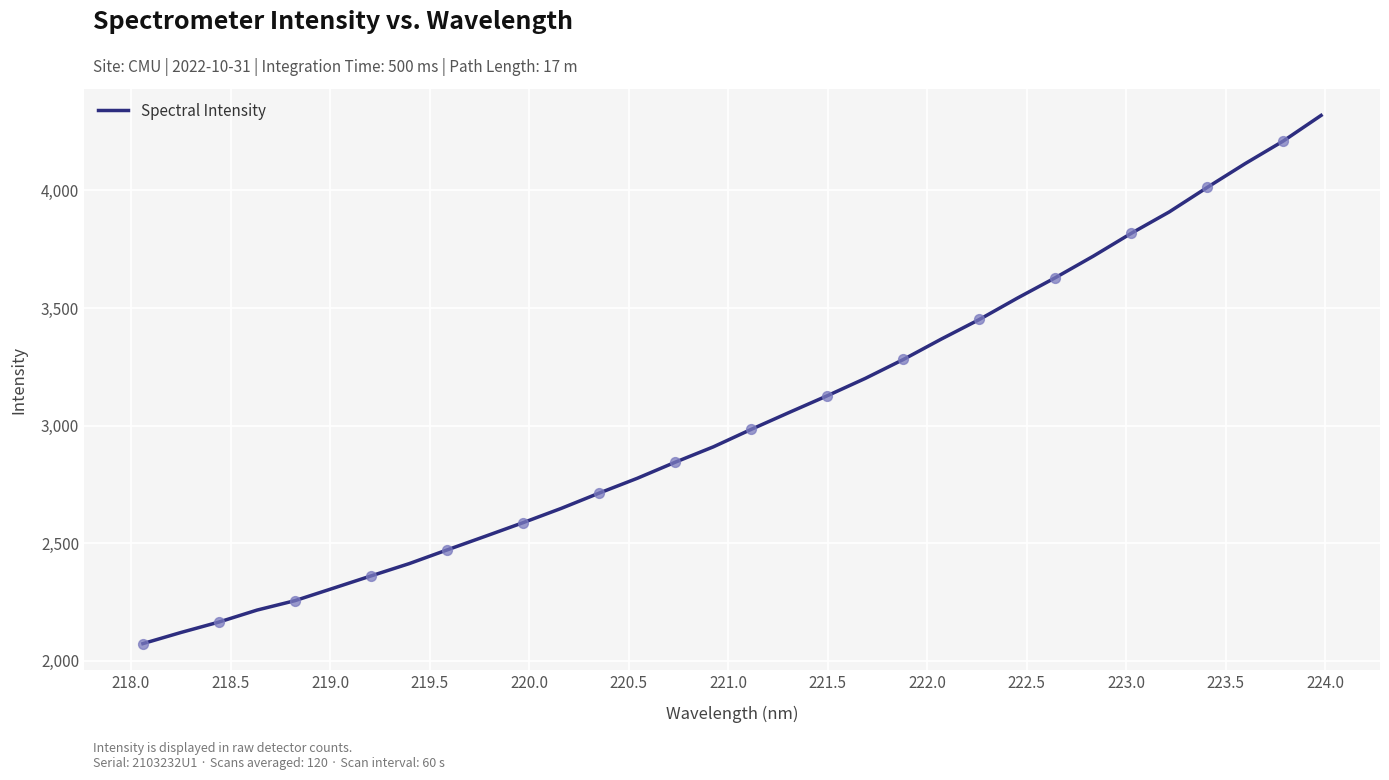

What is the maximum value shown in the chart?

4319.1